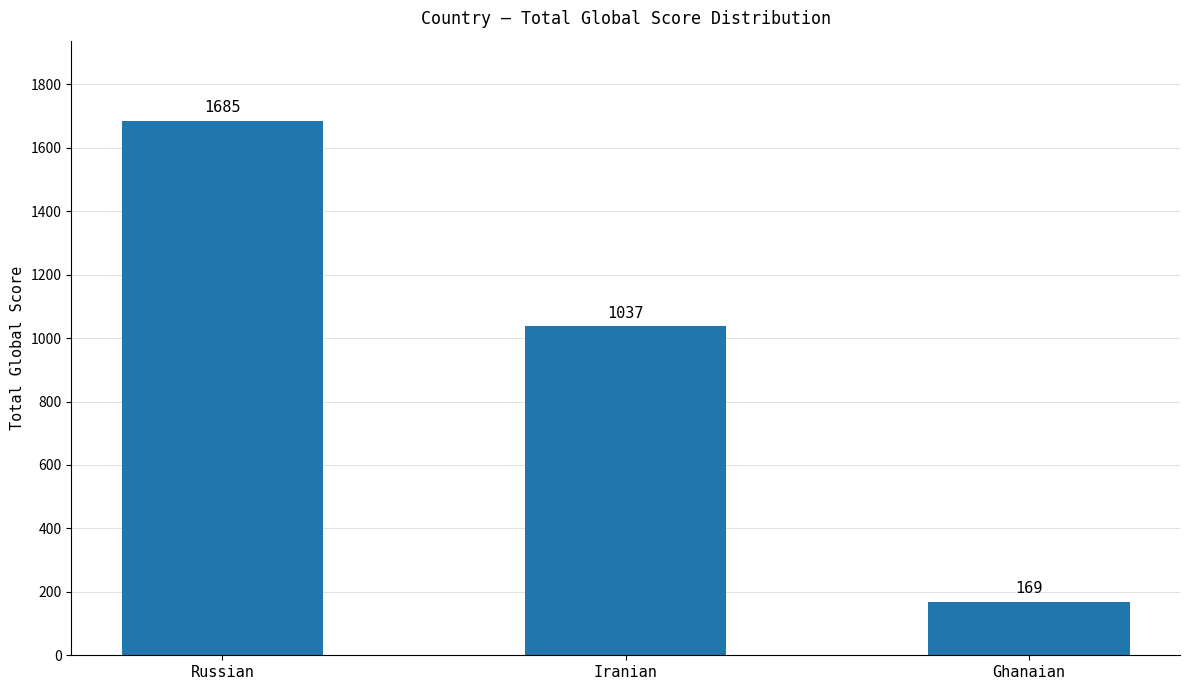

What is the value of the 3rd bar from the left?

169